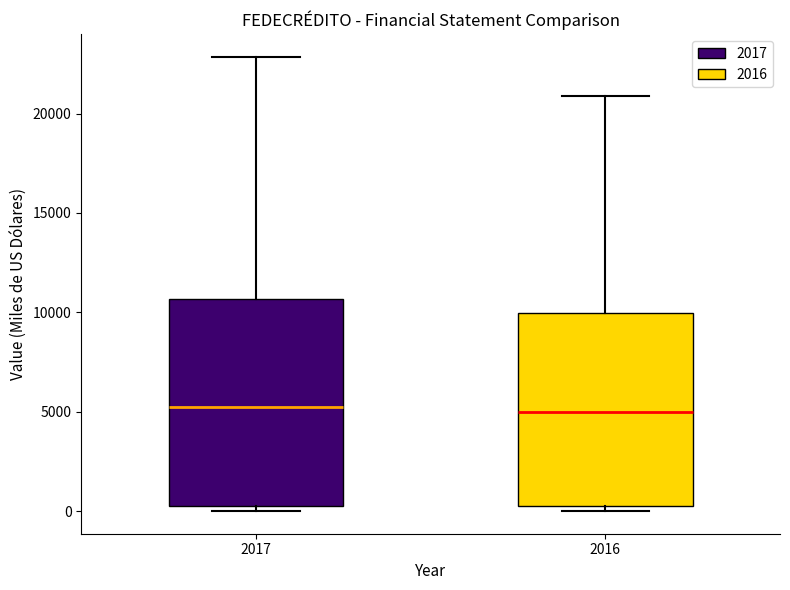

Comparing the boxes themselves (not the whiskers), which one is the tallest?

2017